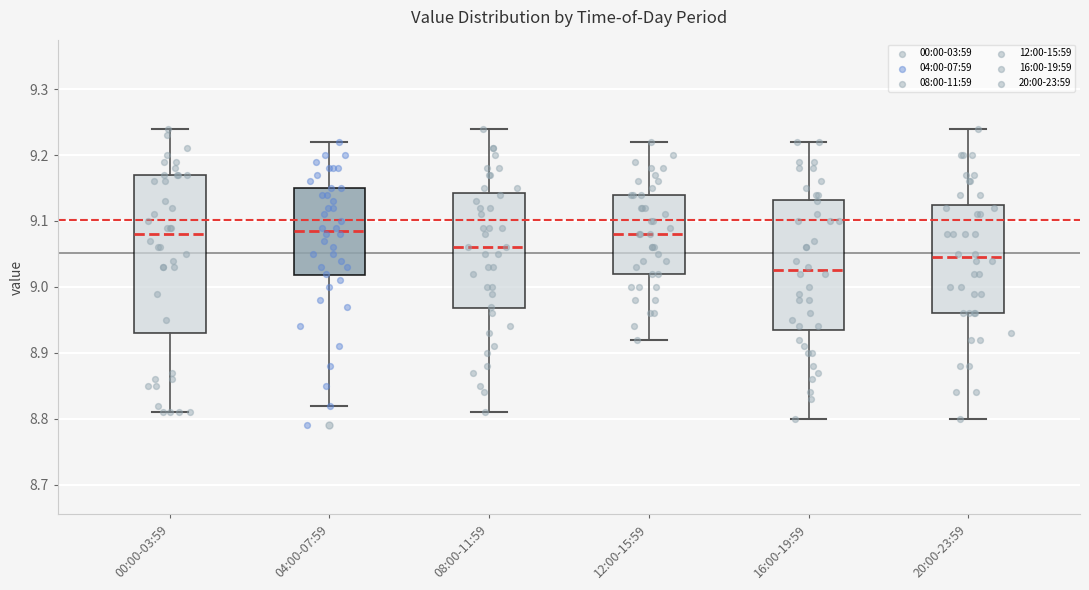

Where does the upper whisker of the box for 08:00-11:59 end on the y-axis? The values are not printed on the chart, so give them approximately, as read against the axis.

9.24